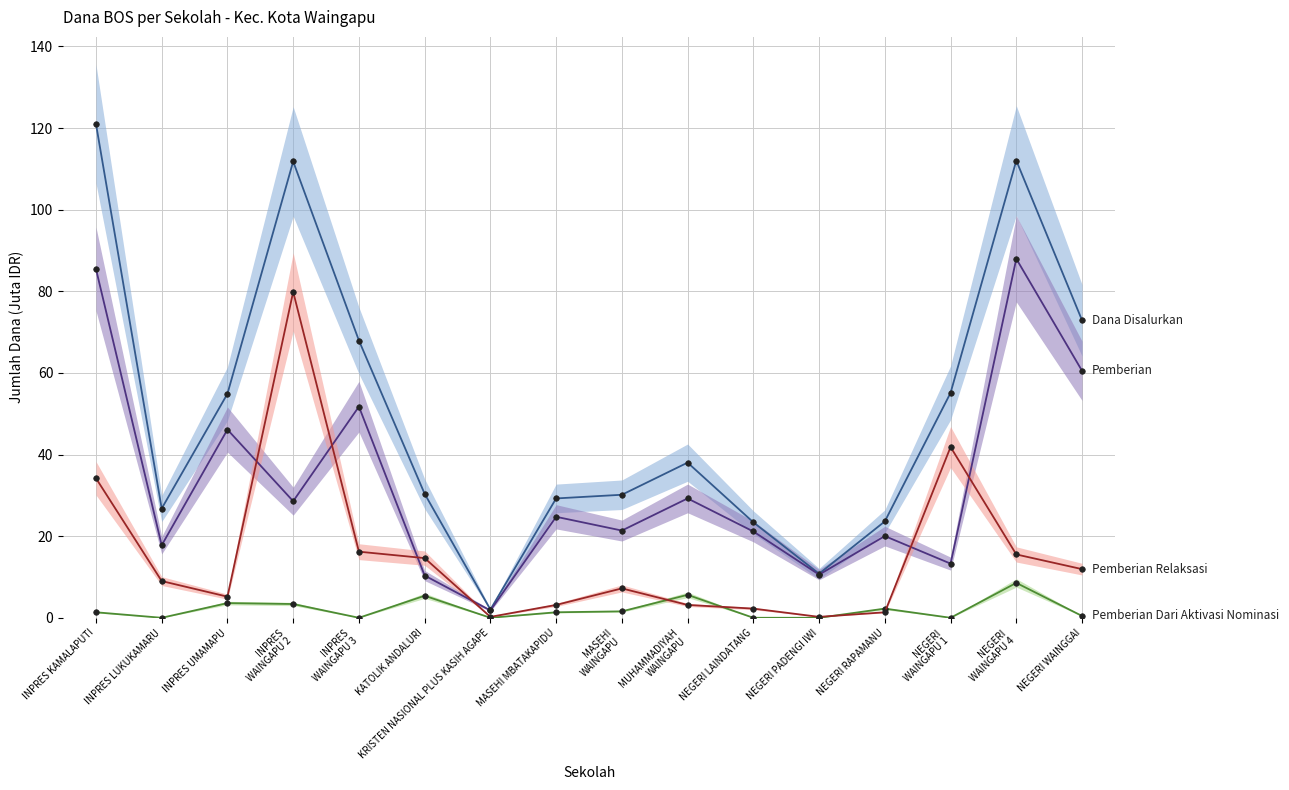

Is this an area chart (filled region under the line)?

No